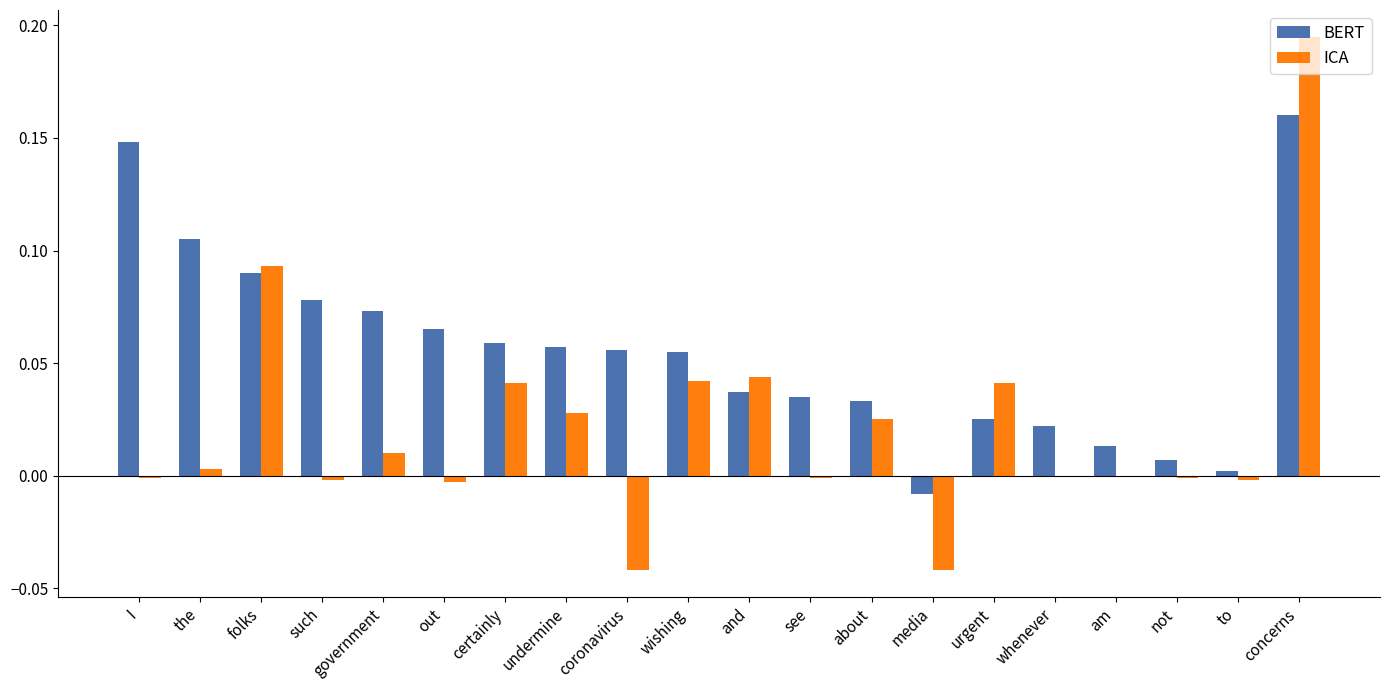

How many values in the BERT series exceed 0?

19